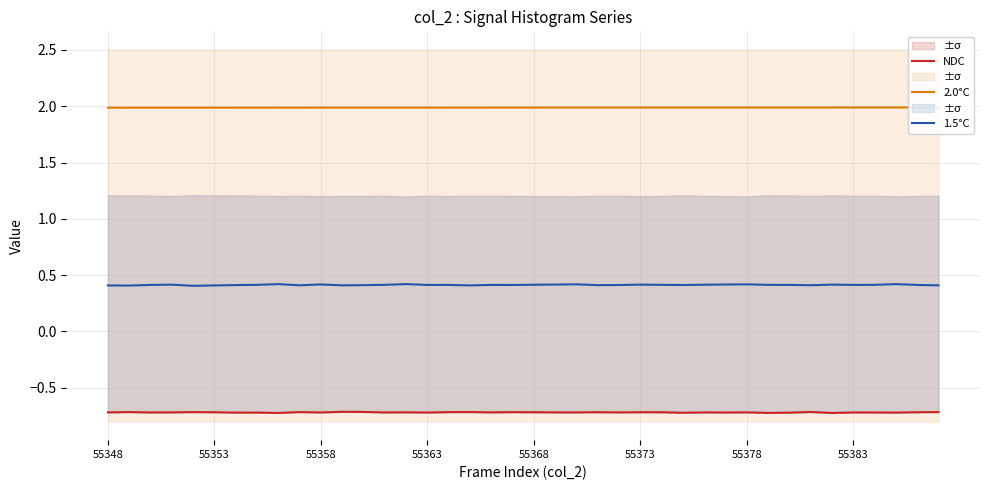

Reading right to left, list all the values displayed in this chart.

NDC: -0.7	-0.7	-0.7	-0.7	-0.7	-0.7	-0.7	-0.7	-0.7	-0.7	-0.7	-0.7	-0.7	-0.7	-0.7	-0.7	-0.7	-0.7	-0.7	-0.7	-0.7	-0.7	-0.7	-0.7	-0.7	-0.7	-0.7	-0.7	-0.7	-0.7	-0.7	-0.7	-0.7	-0.7	-0.7	-0.7	-0.7	-0.7	-0.7	-0.7
2.0°C: 2.0	2.0	2.0	2.0	2.0	2.0	2.0	2.0	2.0	2.0	2.0	2.0	2.0	2.0	2.0	2.0	2.0	2.0	2.0	2.0	2.0	2.0	2.0	2.0	2.0	2.0	2.0	2.0	2.0	2.0	2.0	2.0	2.0	2.0	2.0	2.0	2.0	2.0	2.0	2.0
1.5°C: 0.4	0.4	0.4	0.4	0.4	0.4	0.4	0.4	0.4	0.4	0.4	0.4	0.4	0.4	0.4	0.4	0.4	0.4	0.4	0.4	0.4	0.4	0.4	0.4	0.4	0.4	0.4	0.4	0.4	0.4	0.4	0.4	0.4	0.4	0.4	0.4	0.4	0.4	0.4	0.4